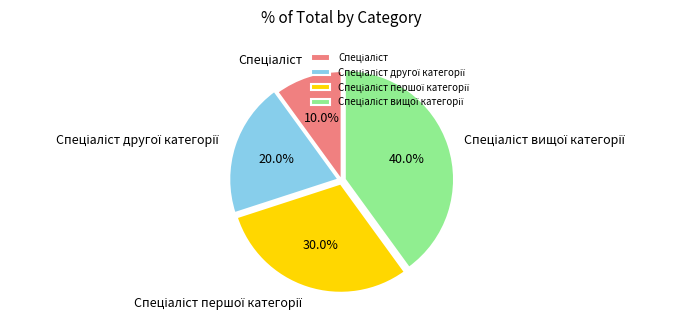

Is there any slice that represents more than half of the pie?

No